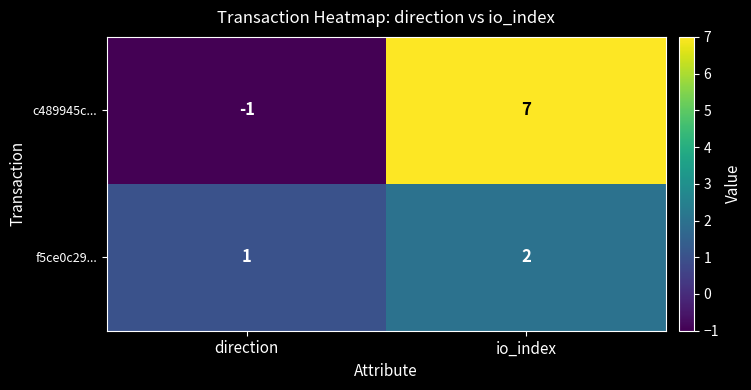

Reading right to left, extract all data points from this chart.

c489945c...: 7	-1
f5ce0c29...: 2	1